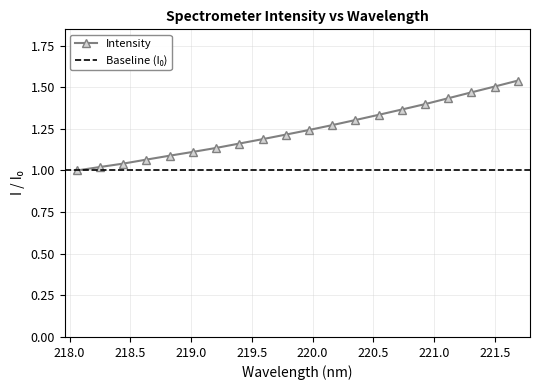

What value does the data have at 221.3083?

1.5